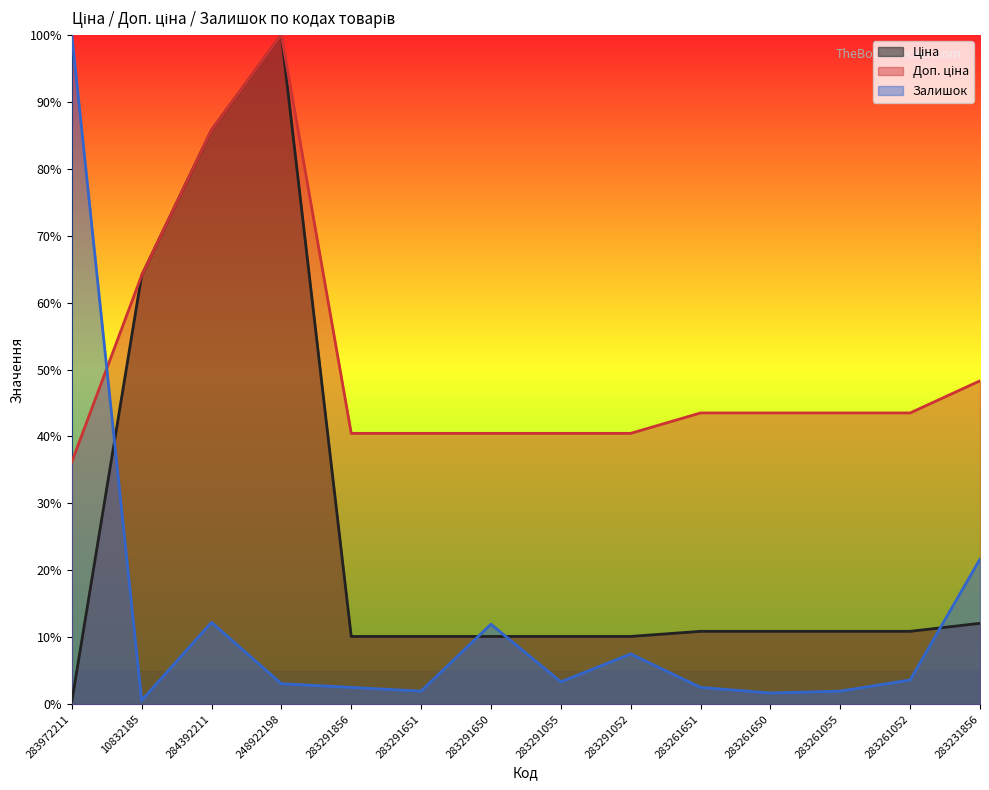

How many interior local peaks does the Ціна series have?

1